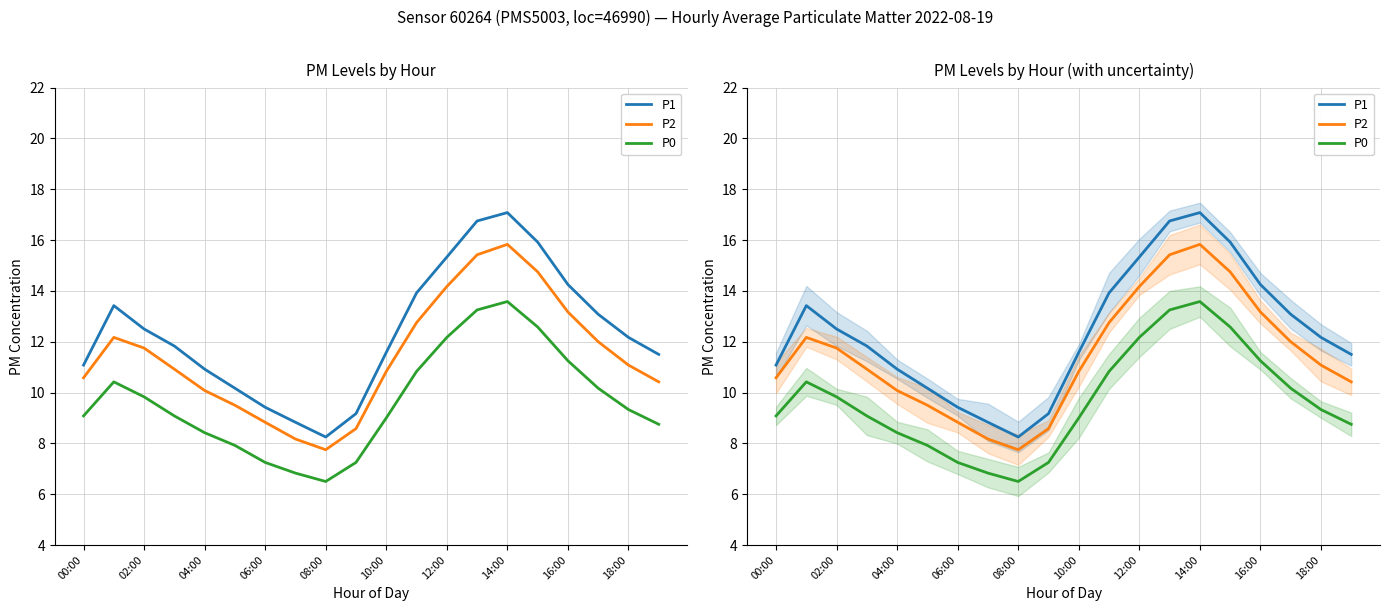

Is it true that P0 equals 14.8 at 17?

False